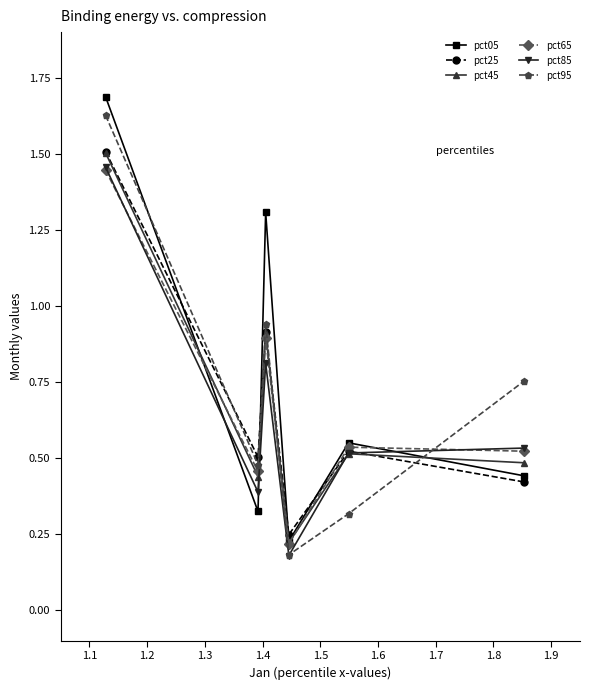

Which series has the largest total across all categories?

pct05